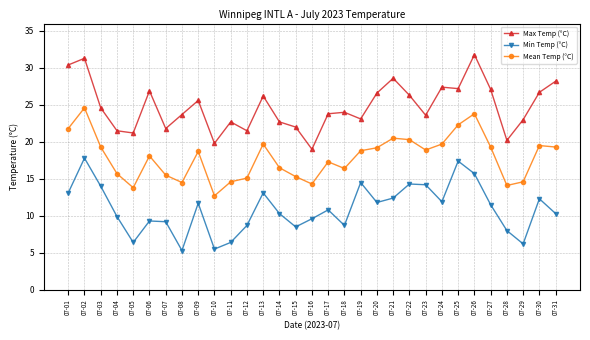

True or false: Min Temp (°C) and Max Temp (°C) cross at least once.

False